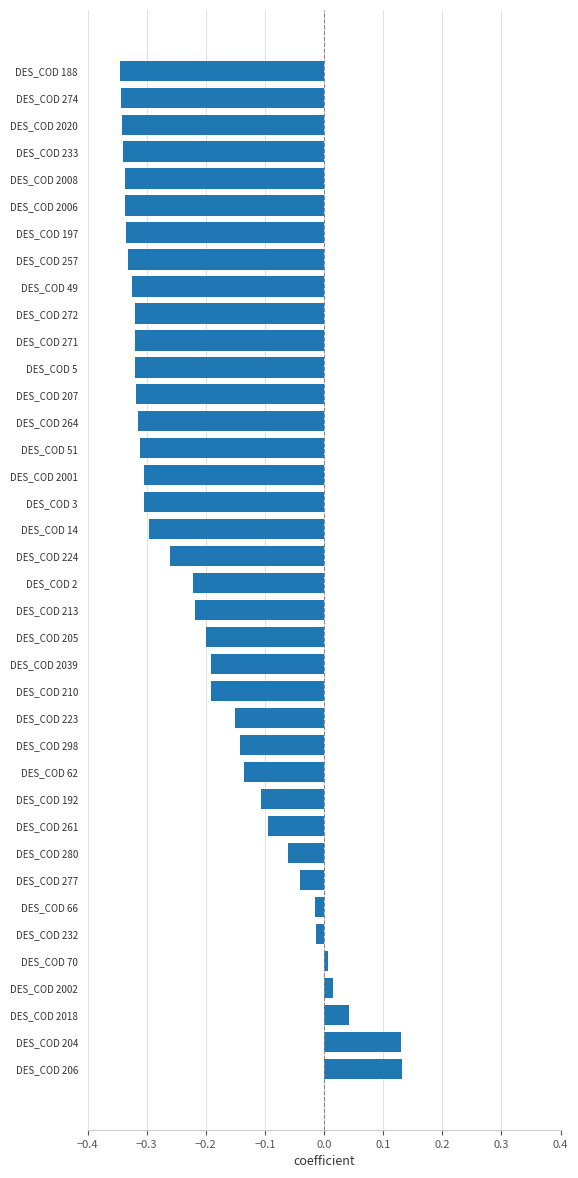

What is the difference between the maximum and minimum values?

0.5